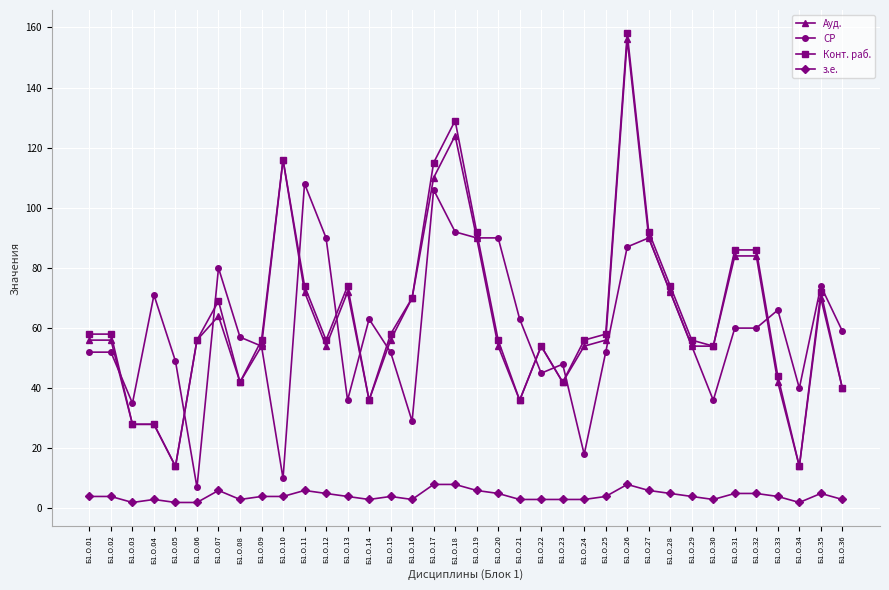

True or false: Конт. раб. has a value of 94 at Б1.О.22.

False